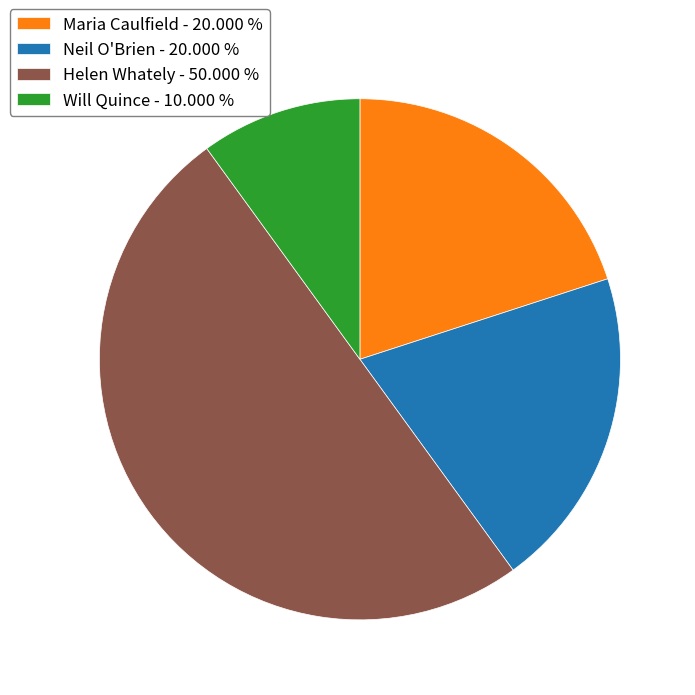

Combined, do Will Quince - 10.000 % and Neil O'Brien - 20.000 % account for over 50%?

No